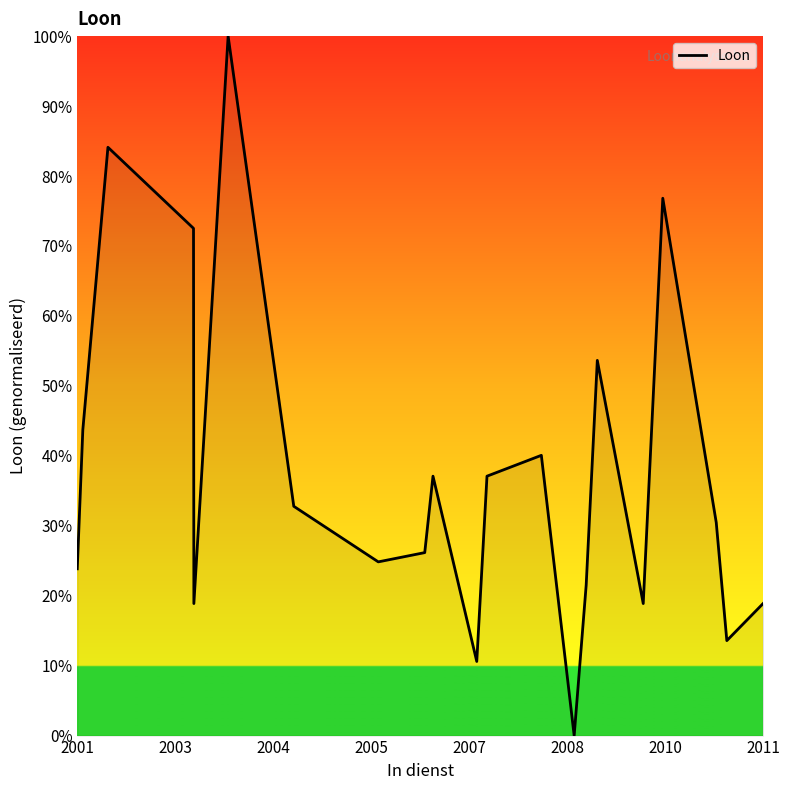

What is the maximum value shown in the chart?

100.0